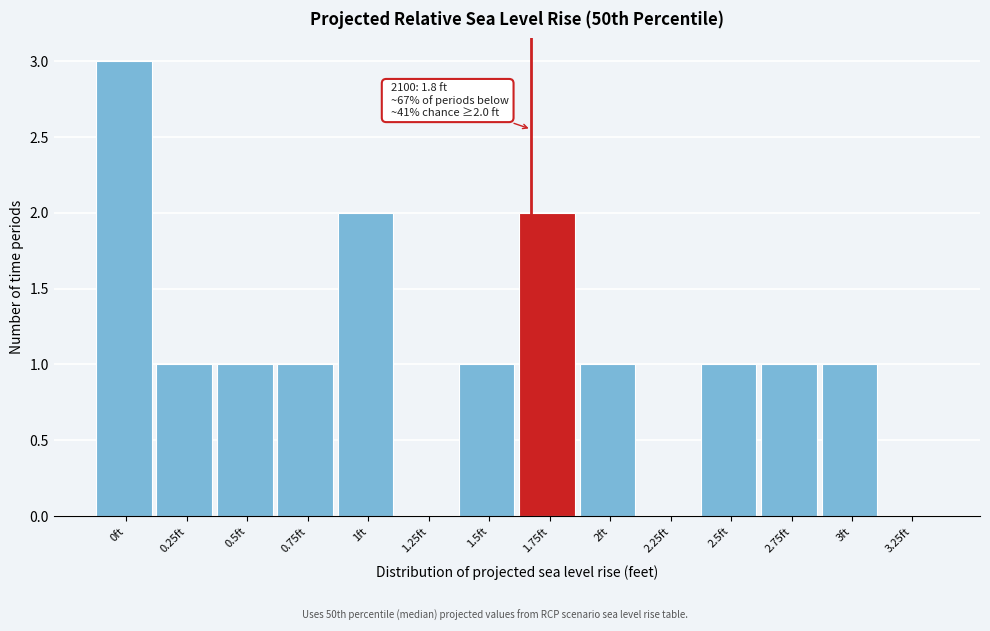

Reading left to right, list all the values displayed in this chart.

0ft=3	0.25ft=1	0.5ft=1	0.75ft=1	1ft=2	1.25ft=0	1.5ft=1	1.75ft=2	2ft=1	2.25ft=0	2.5ft=1	2.75ft=1	3ft=1	3.25ft=0